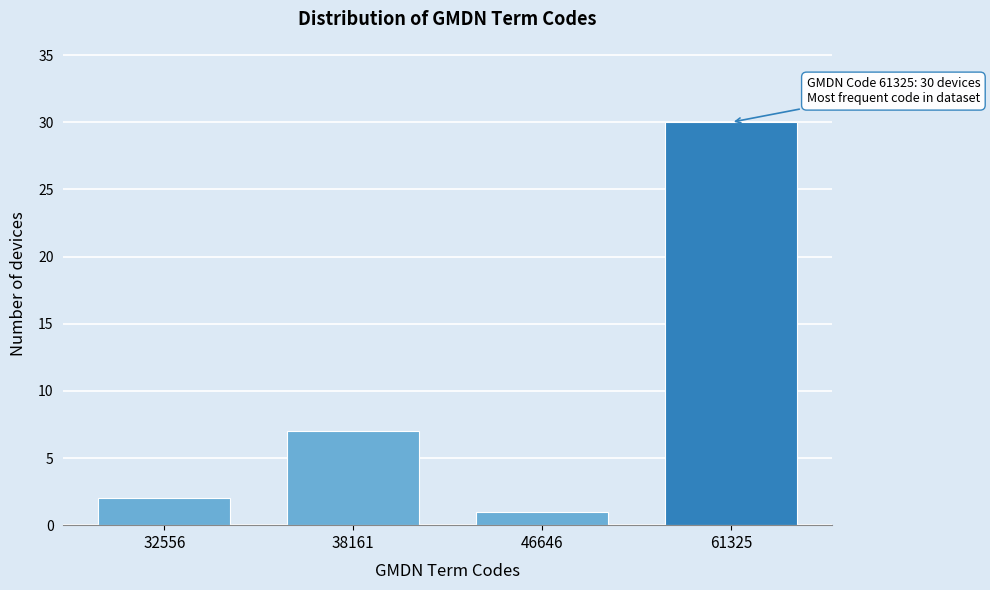

Reading left to right, list all the values displayed in this chart.

32556=2	38161=7	46646=1	61325=30